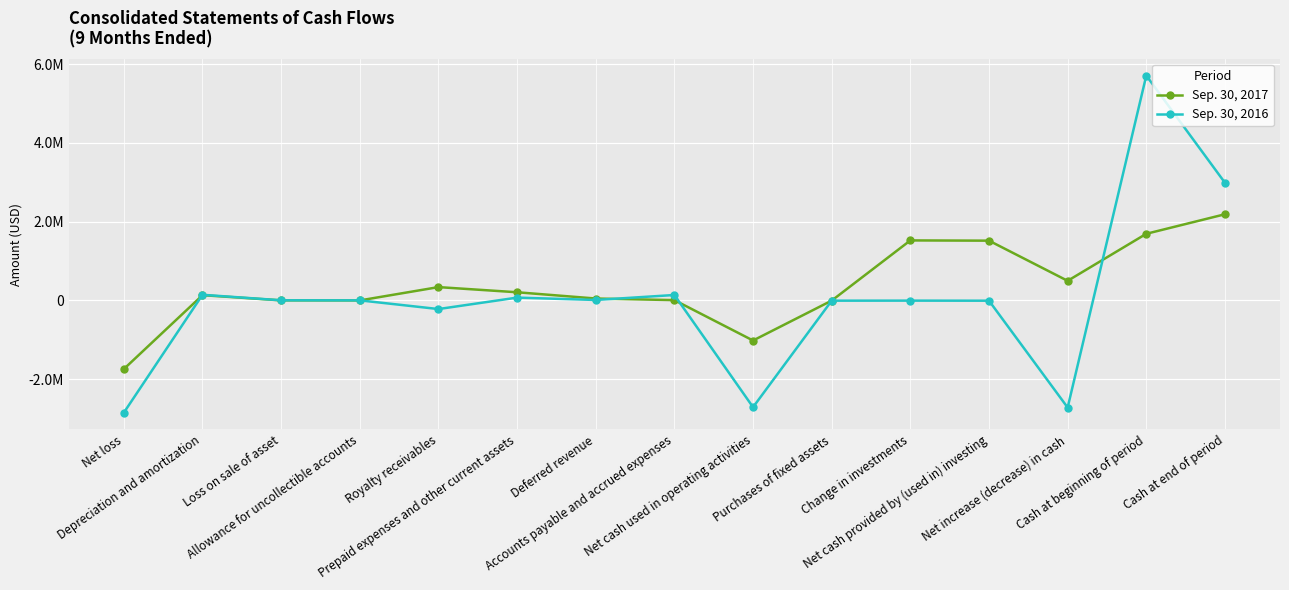

Is it true that Sep. 30, 2016 equals 69770 at Prepaid expenses and other current assets?

True